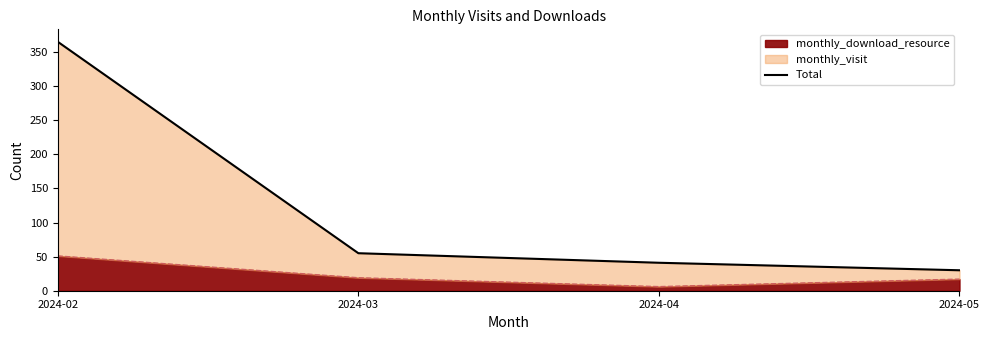

Which category has the lowest value across all series?

2024-05